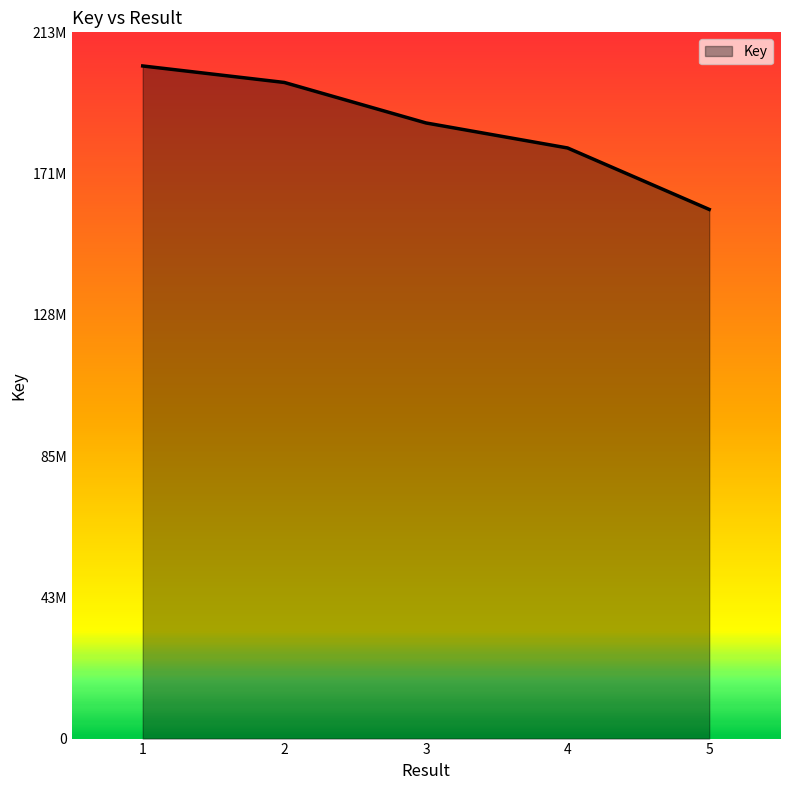

True or false: the data has more than 2 interior local peaks.

False